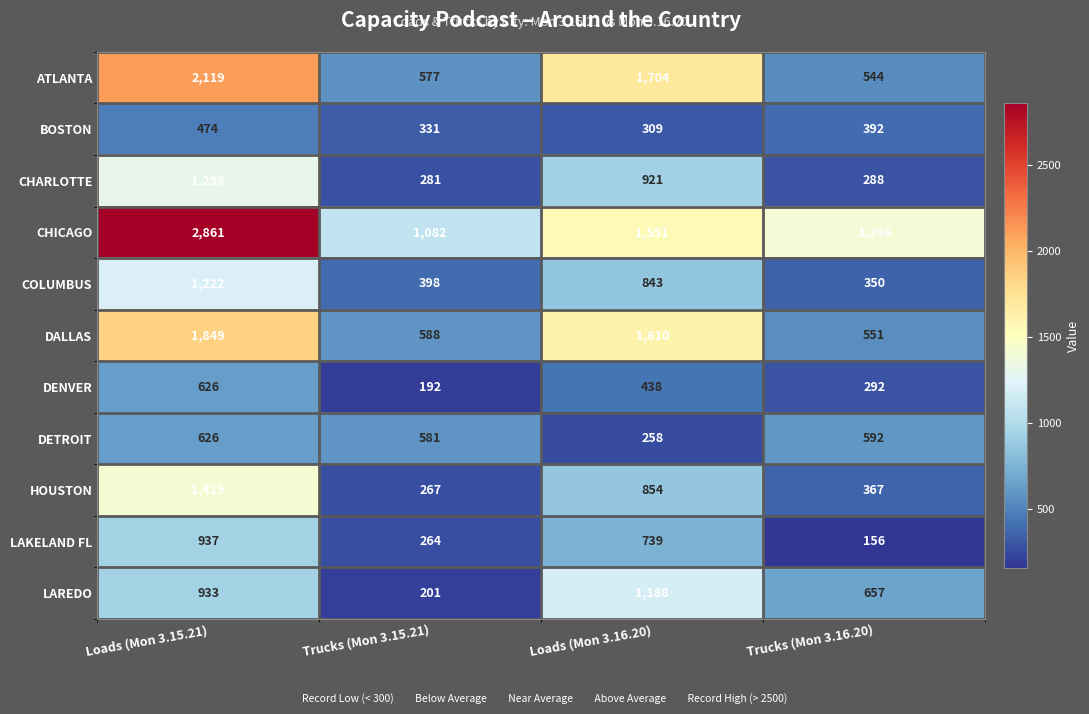

How many data points does each series have?

4